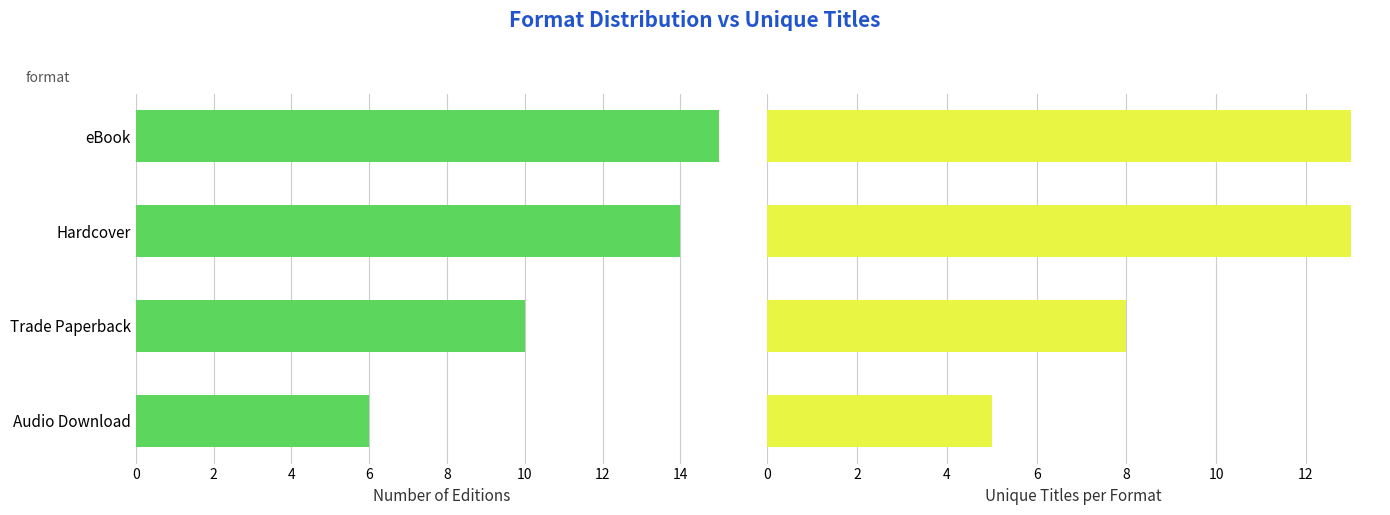

What is the value of the Number of Editions bar at the 1st from the left?

15